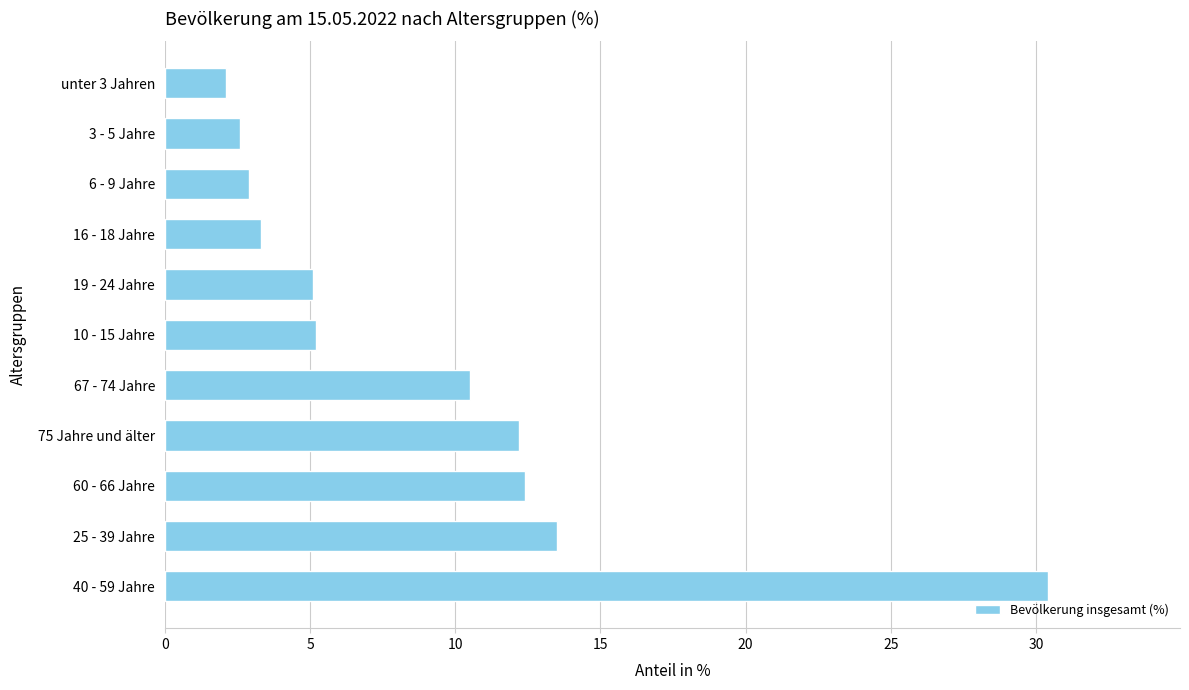

Between 60 - 66 Jahre and 40 - 59 Jahre, which is larger?

40 - 59 Jahre